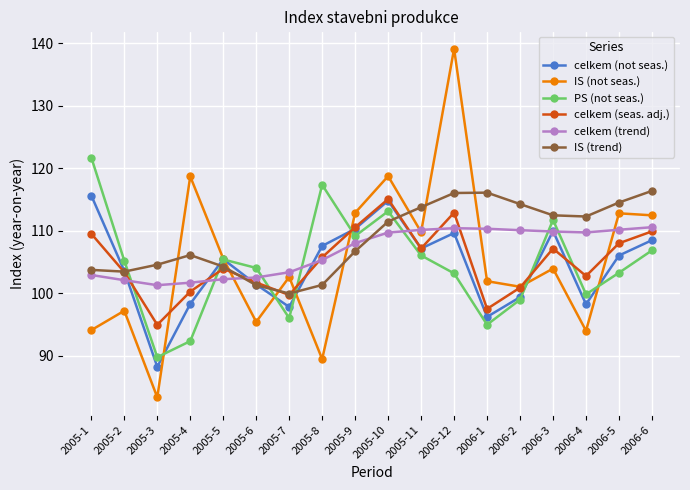

At which label does IS (not seas.) first exceed 103?

2005-4